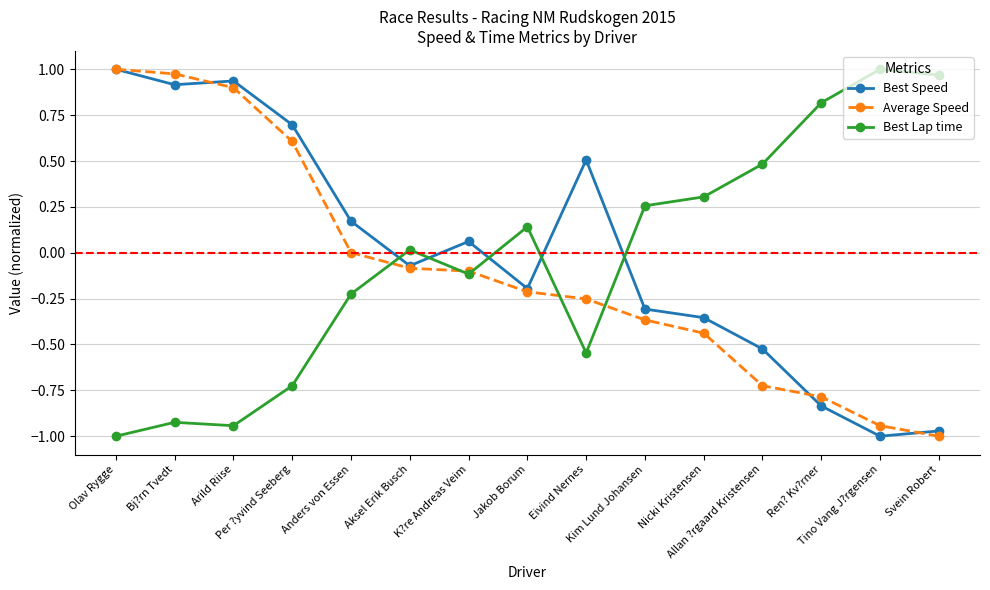

What are all the series names shown in the legend?

Best Speed, Average Speed, Best Lap time